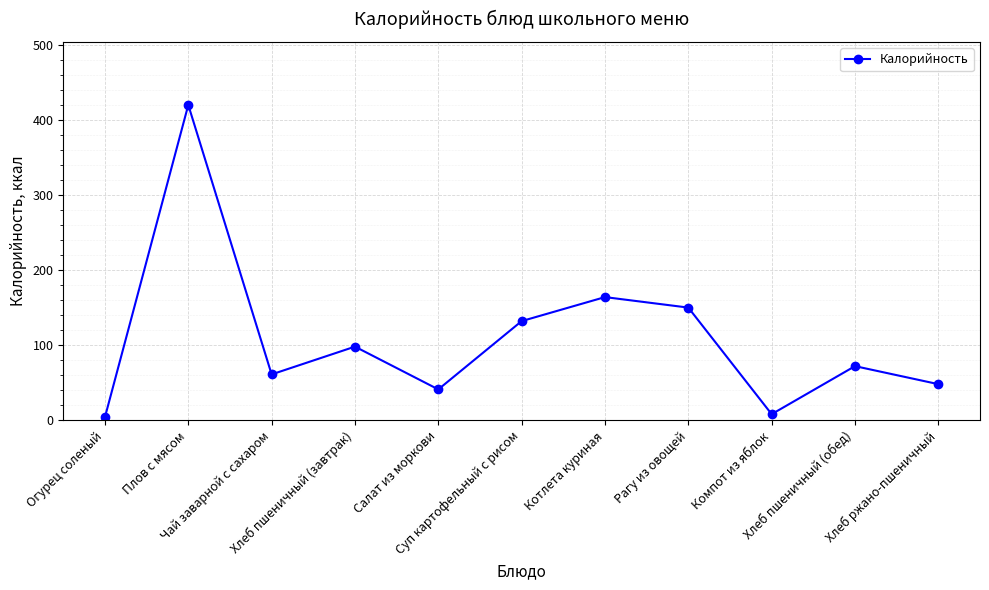

Approximately how many times larger is the value at Плов с мясом compared to Хлеб пшеничный (обед)?

5.8